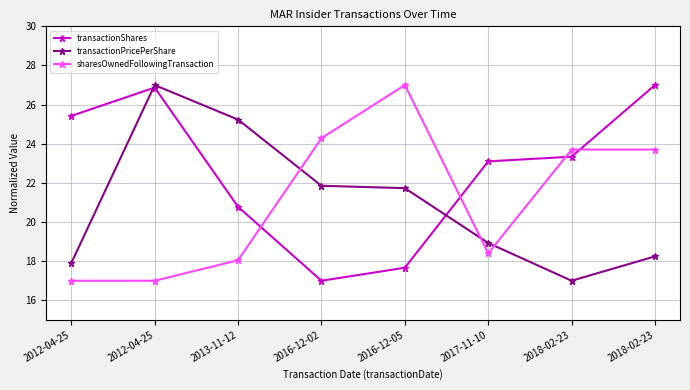

What is the difference between the maximum and minimum values in the transactionPricePerShare series?

10.0